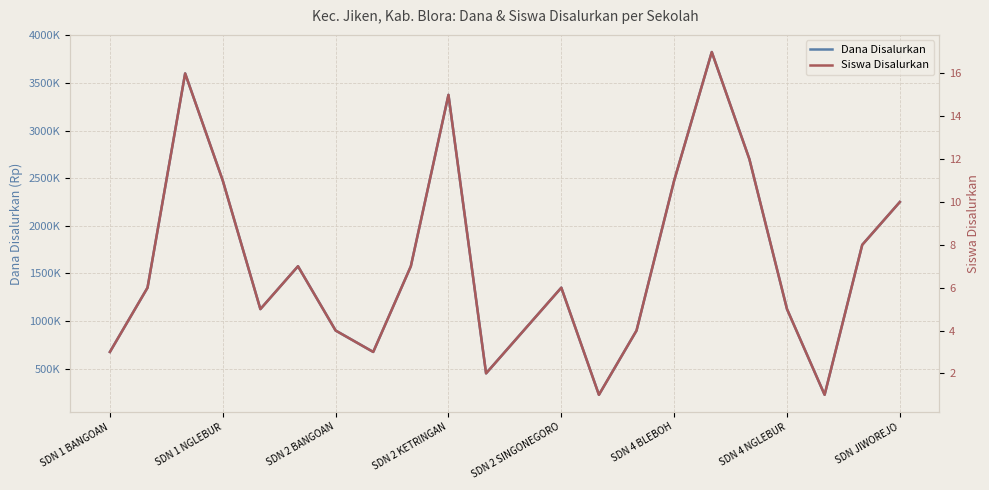

Which series has the largest range (max minus min)?

Dana Disalurkan